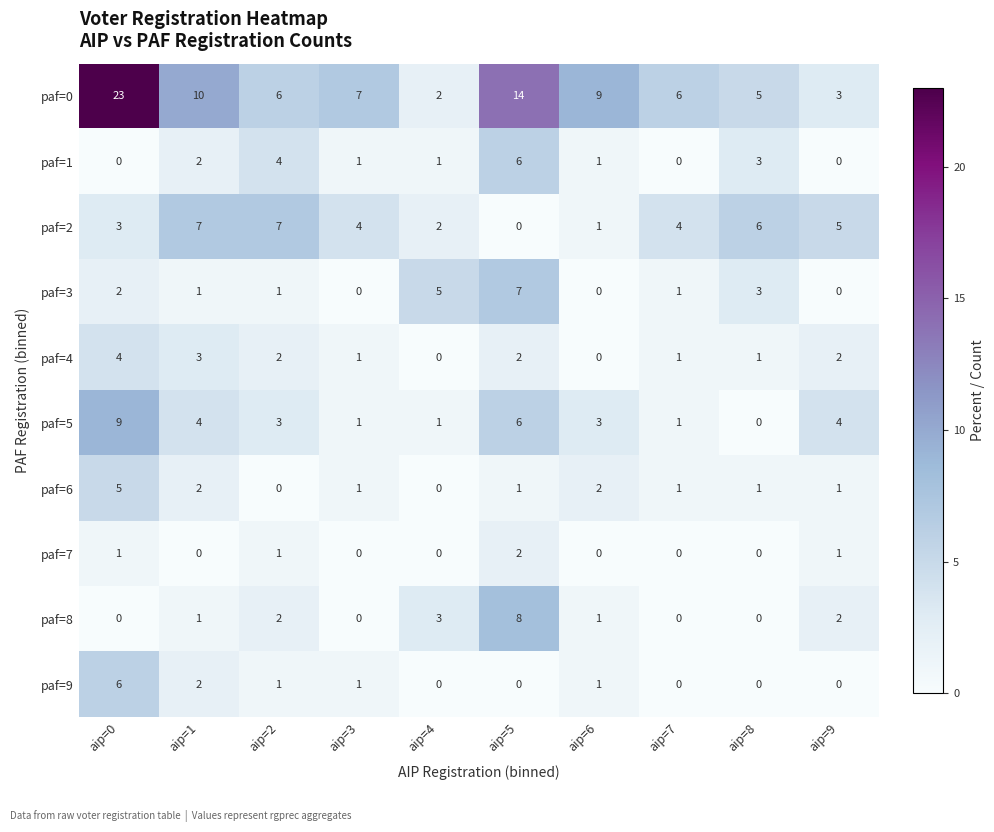

What is the highest value of the paf=3 series?

7